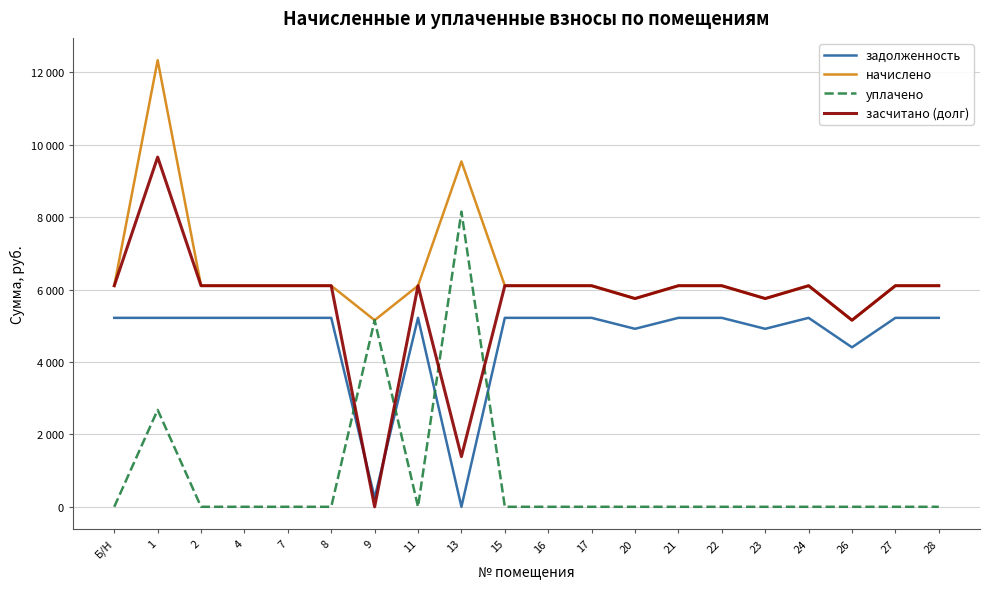

Rank the categories by засчитано (долг) value from highest to lowest.

1, Б/Н, 2, 4, 7, 8, 11, 15, 16, 17, 21, 22, 24, 27, 28, 20, 23, 26, 13, 9